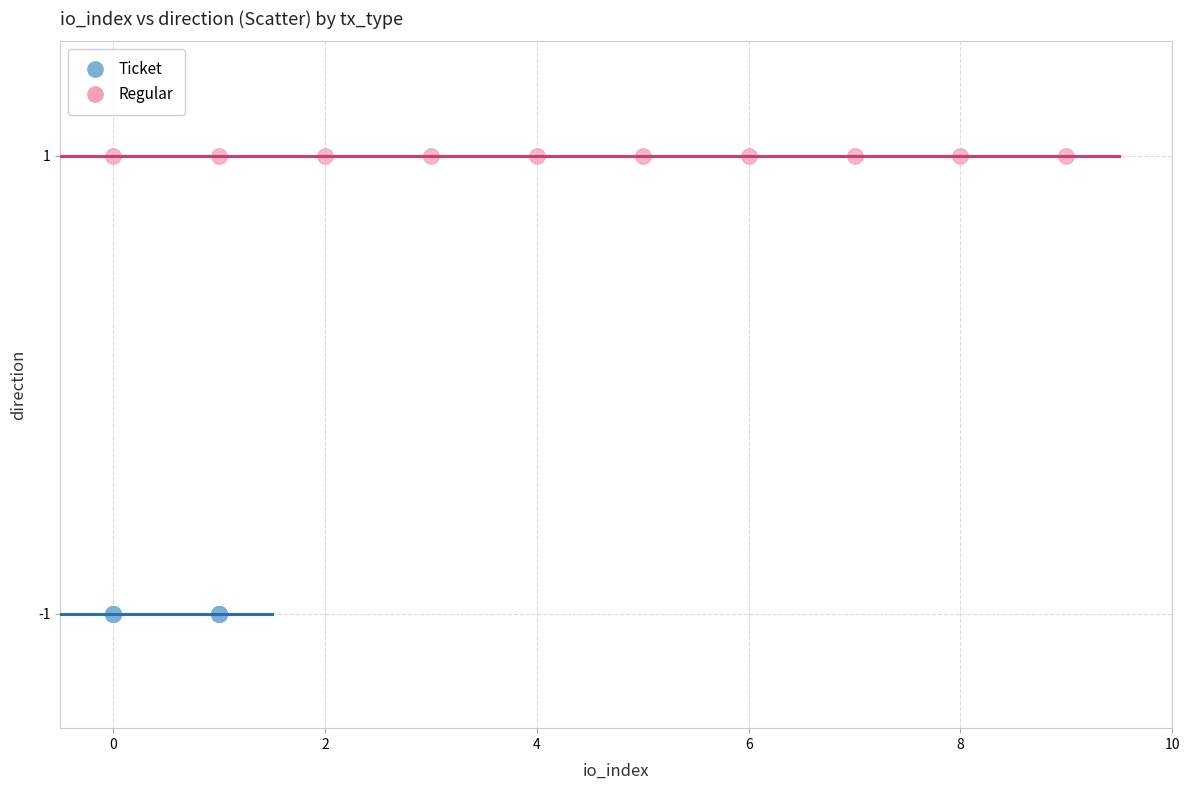

Which series reaches the maximum Y coordinate?

Regular